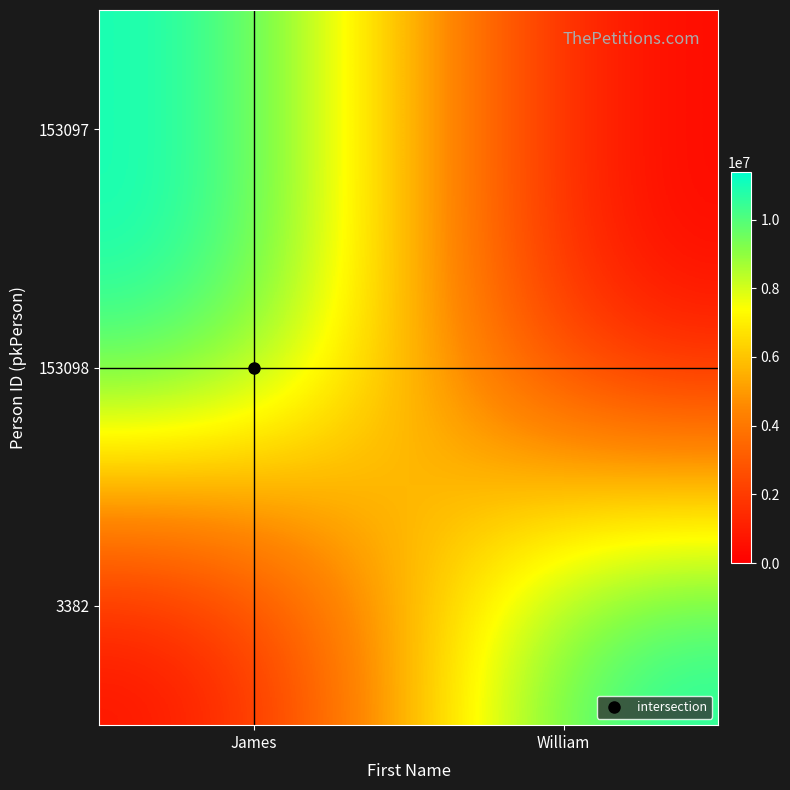

Rank the series by their maximum value, from lowest to highest.

153097, 153098, 3382